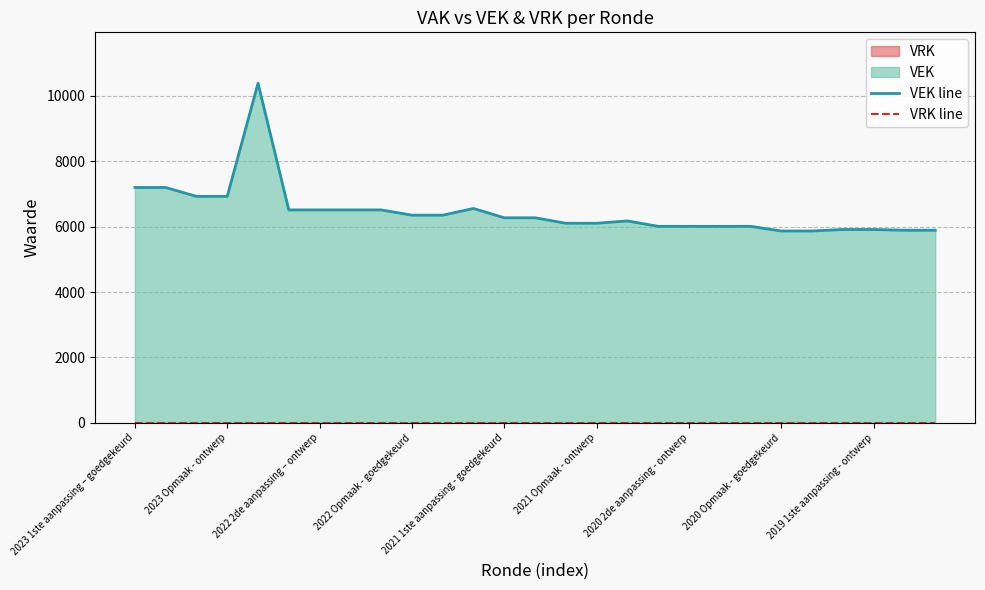

True or false: VRK line and VEK line cross at least once.

False